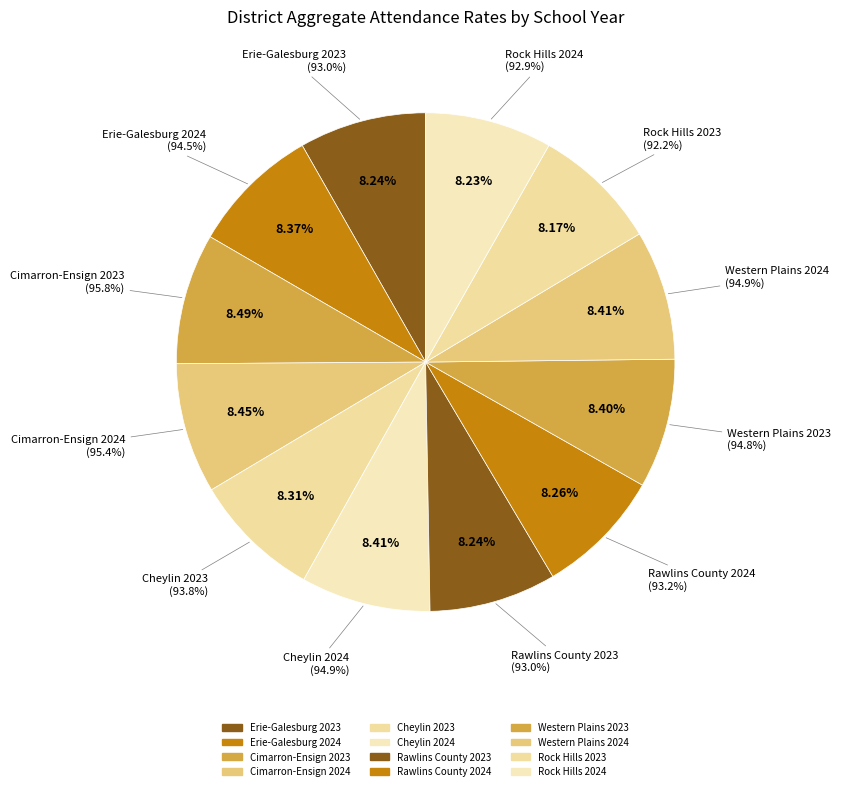

How many segments does this pie chart have?

12